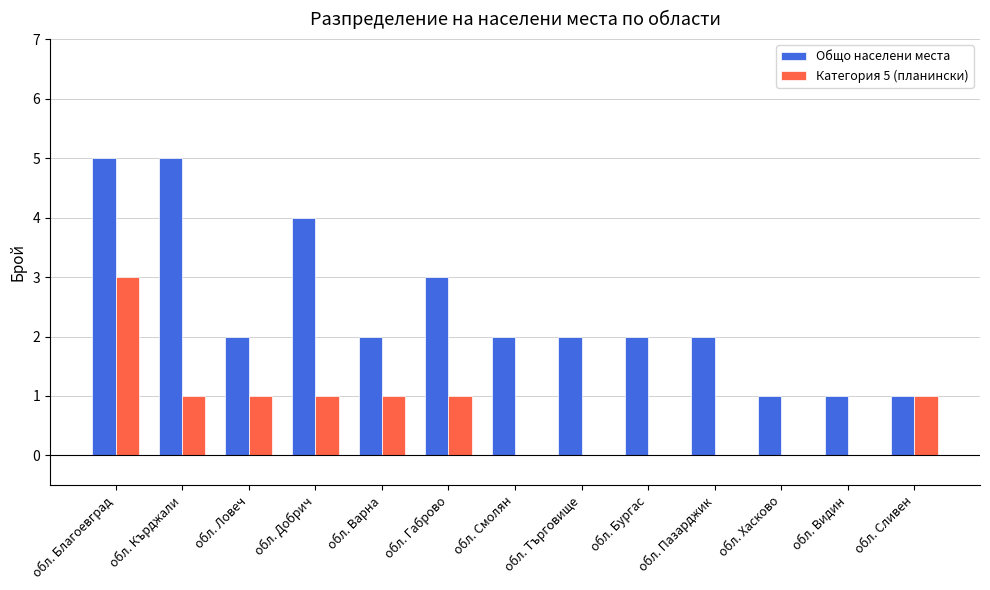

Between обл. Хасково and обл. Сливен, which series saw the biggest shift?

Категория 5 (планински)